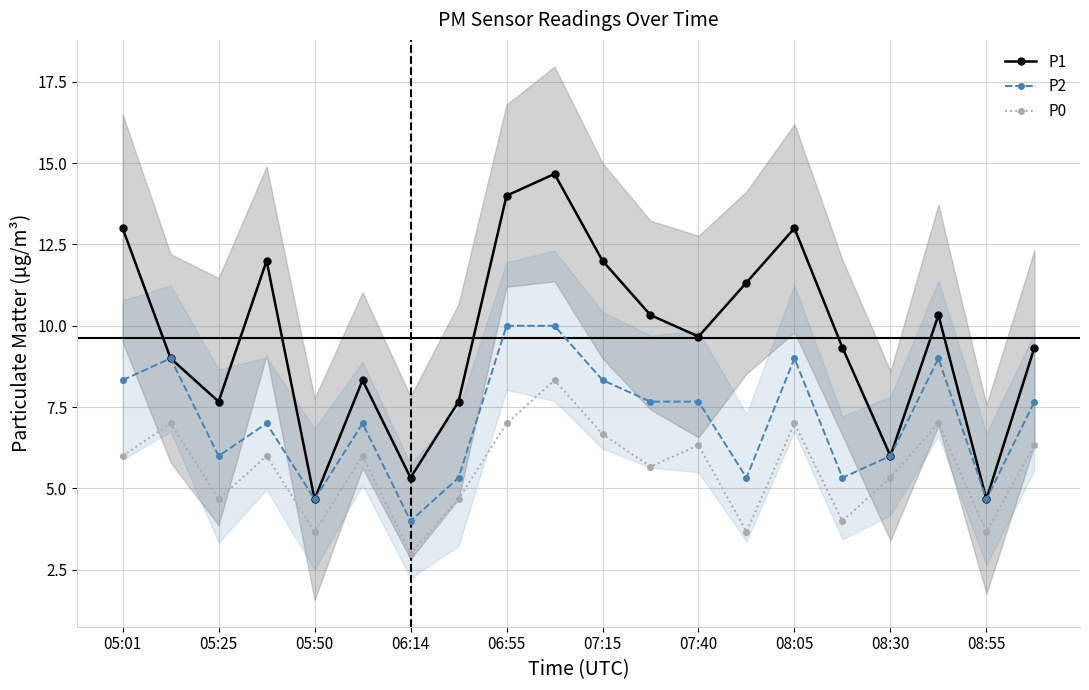

True or false: P0 and P2 cross at least once.

False